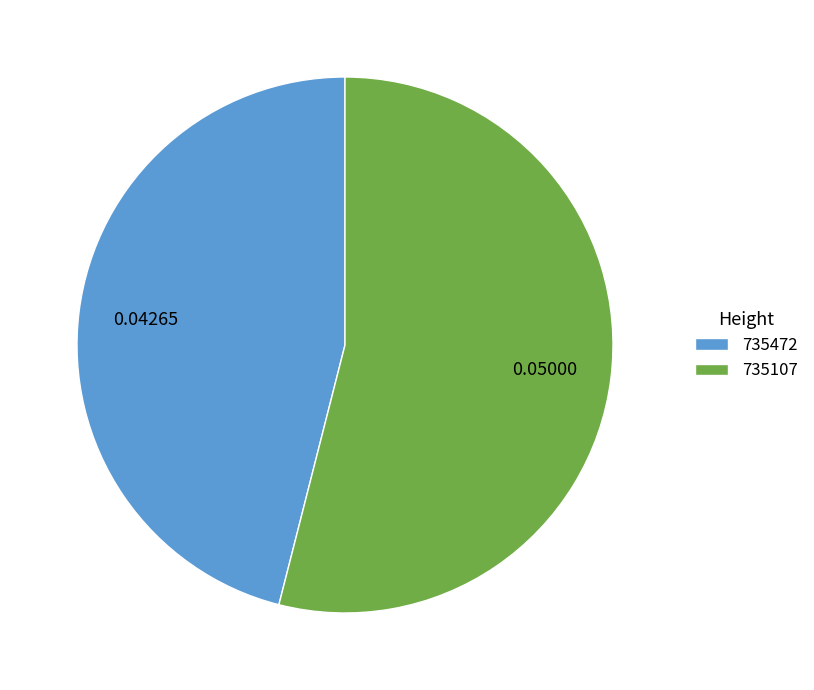

Which category has the smallest portion of the pie?

735472